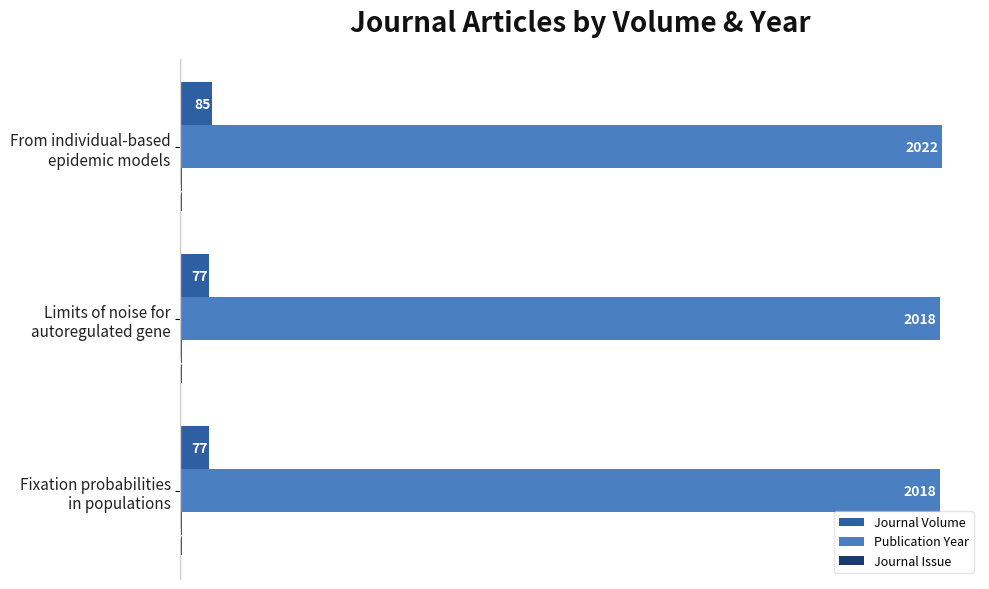

What is the sum of all Publication Year values?

6058